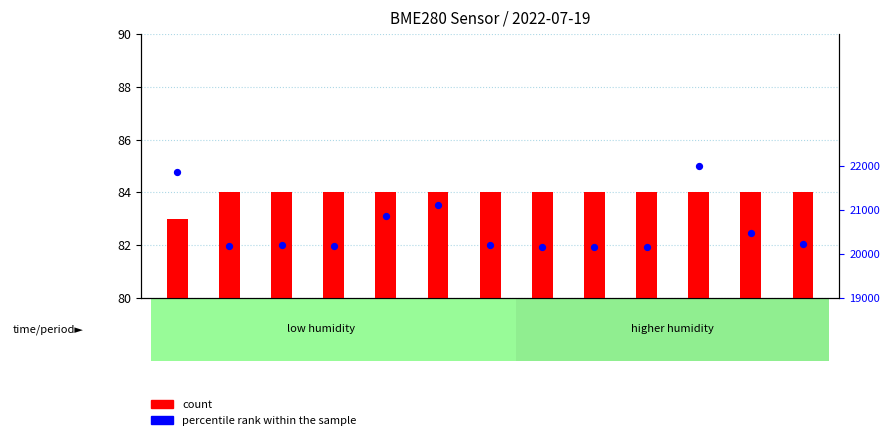

Which series has the largest total across all categories?

percentile rank within the sample